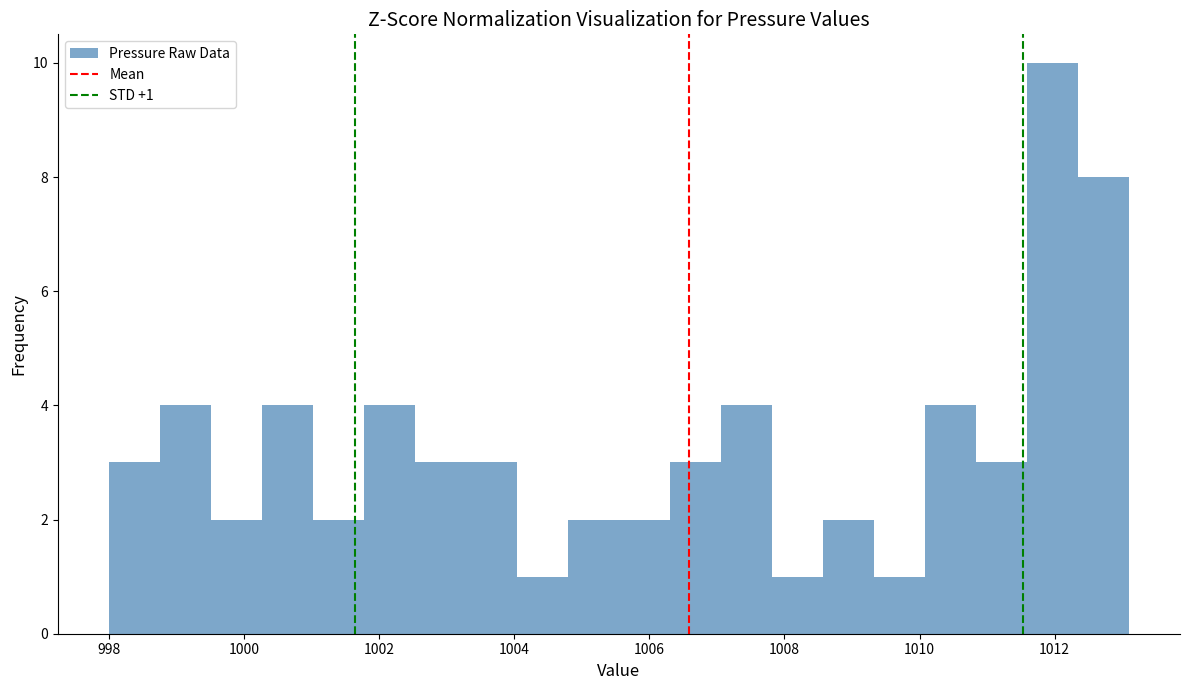

Read against the x-axis, roughly where is the centre of the tallest bar?

1012.0